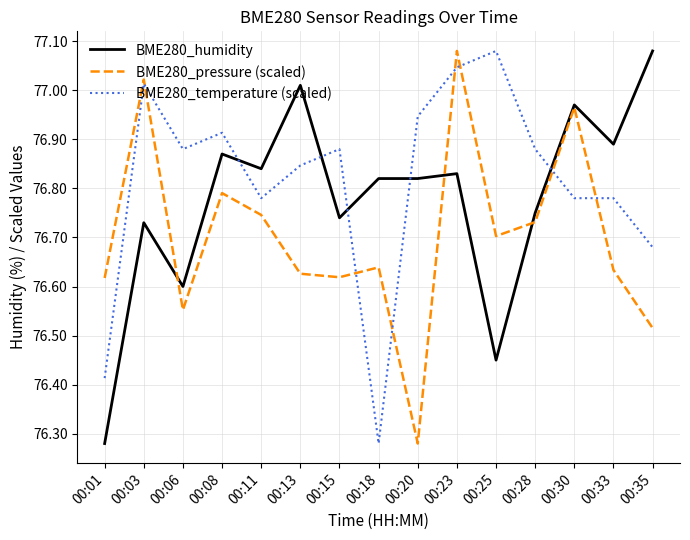

Rank the series by their average value, from lowest to highest.

BME280_pressure (scaled), BME280_humidity, BME280_temperature (scaled)